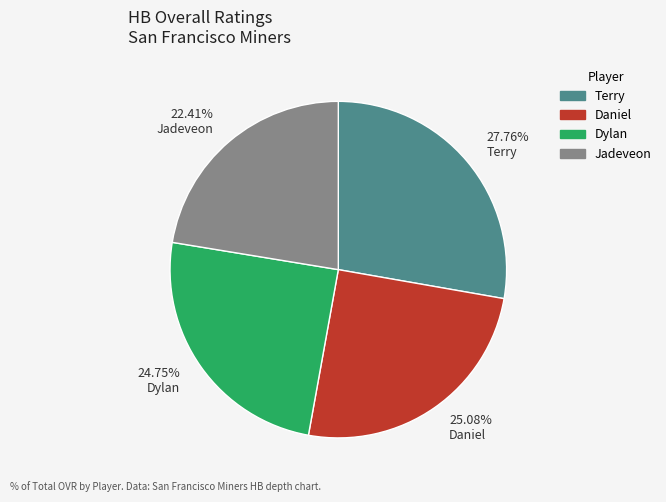

Does any single category account for the majority?

No